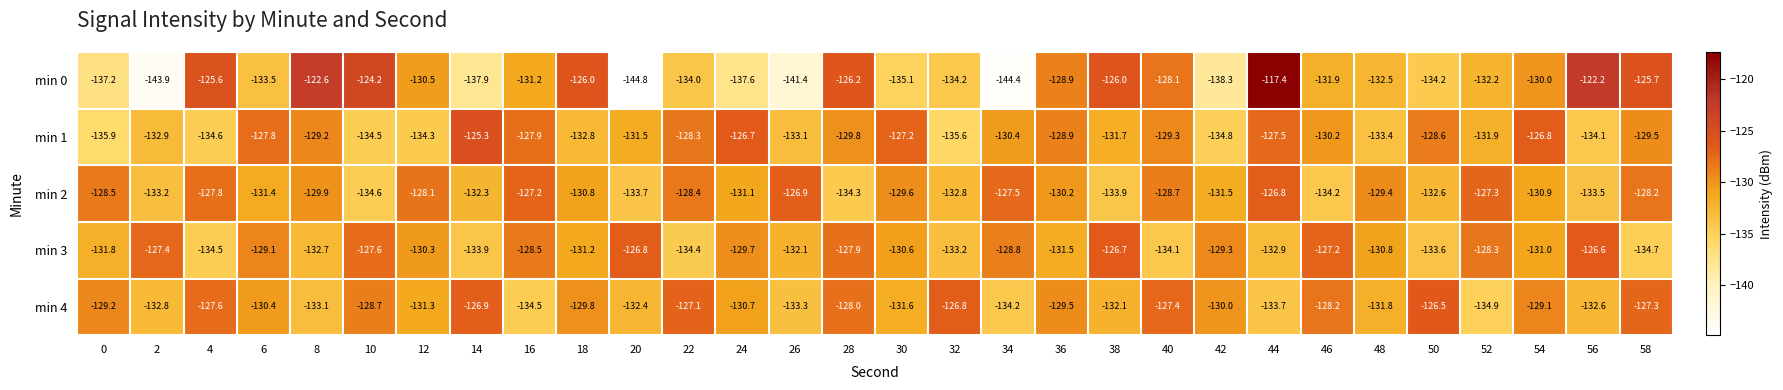

What is the minimum value shown in the chart?

-144.8